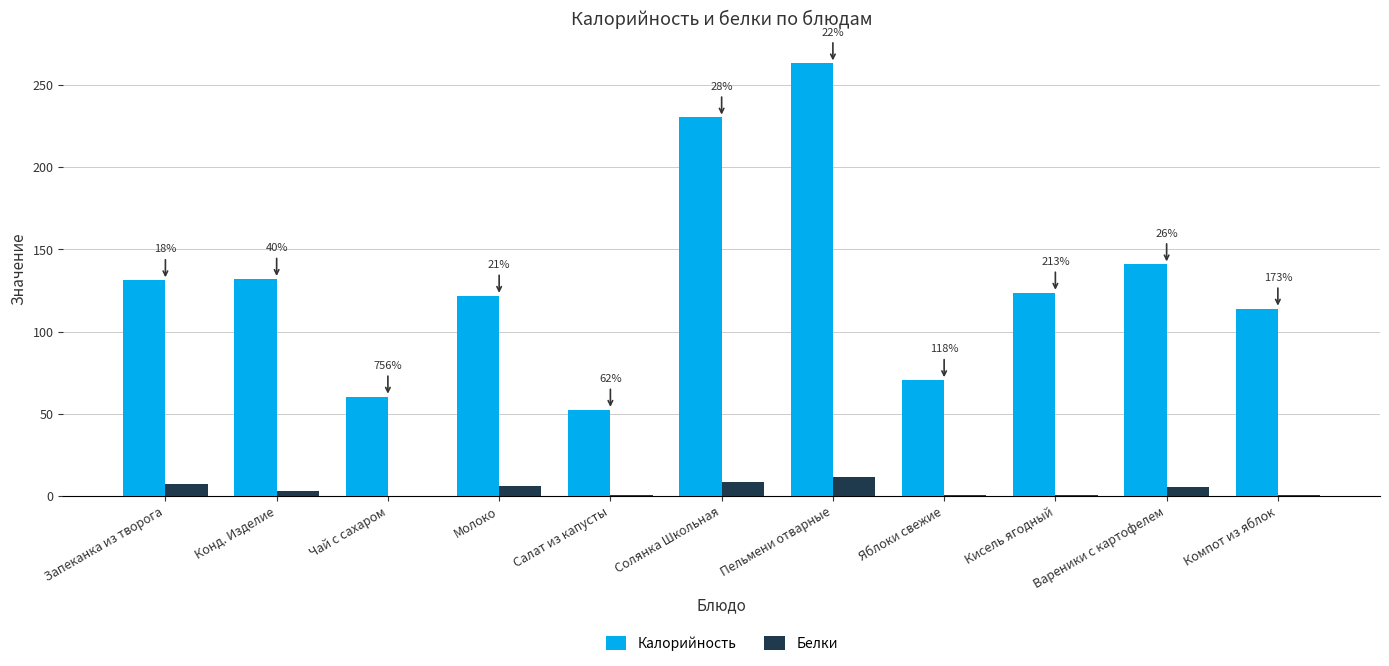

Reading left to right, transcribe all the data shown in this chart.

Калорийность: Запеканка из творога=131.2	Конд. Изделие=132.1	Чай с сахаром=60.5	Молоко=121.8	Салат из капусты=52.5	Солянка Школьная=230.2	Пельмени отварные=263.2	Яблоки свежие=70.5	Кисель ягодный=123.7	Вареники с картофелем=140.9	Компот из яблок=114.0
Белки: Запеканка из творога=7.2	Конд. Изделие=3.3	Чай с сахаром=0.1	Молоко=5.8	Салат из капусты=0.8	Солянка Школьная=8.2	Пельмени отварные=11.7	Яблоки свежие=0.6	Кисель ягодный=0.6	Вареники с картофелем=5.4	Компот из яблок=0.7